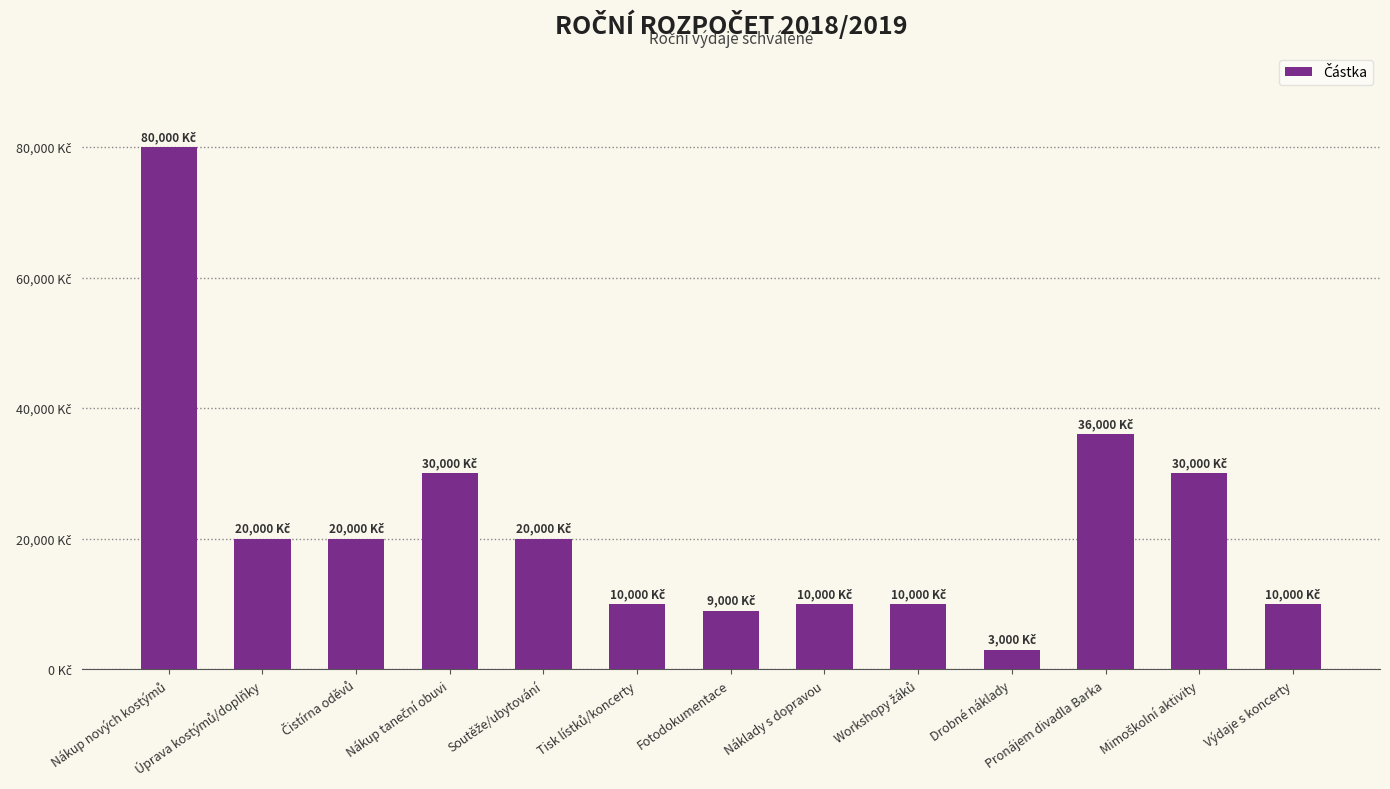

Which category has the highest value across all series?

Nákup nových kostýmů